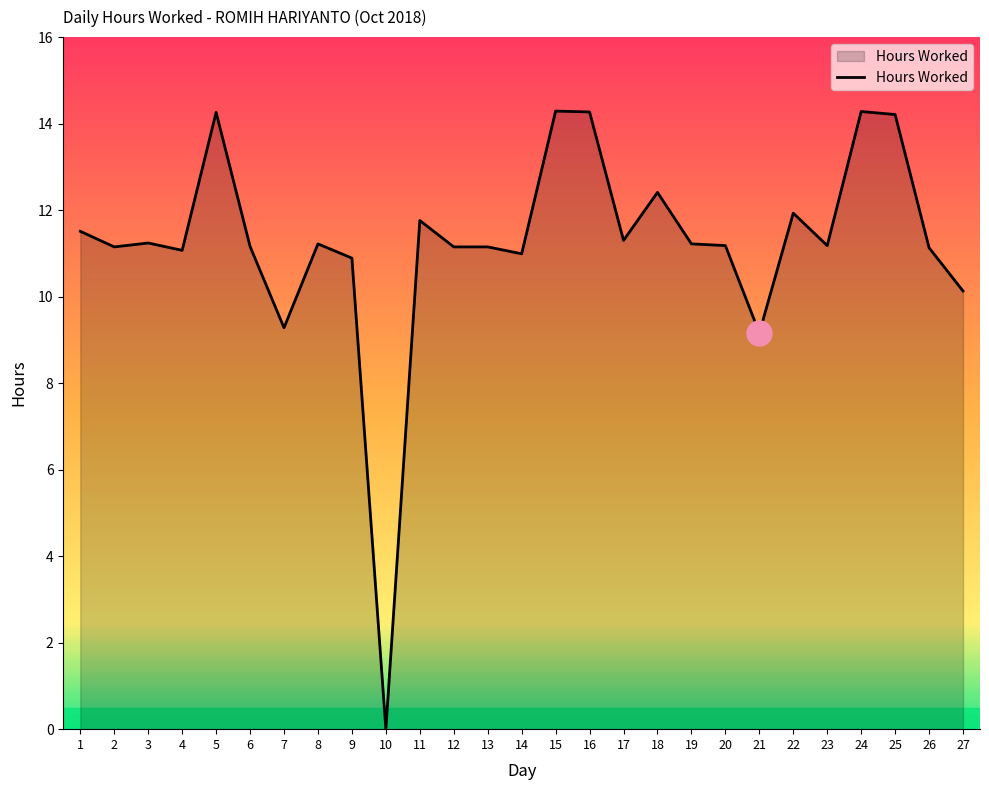

Which has a higher value, 27 or 15?

15